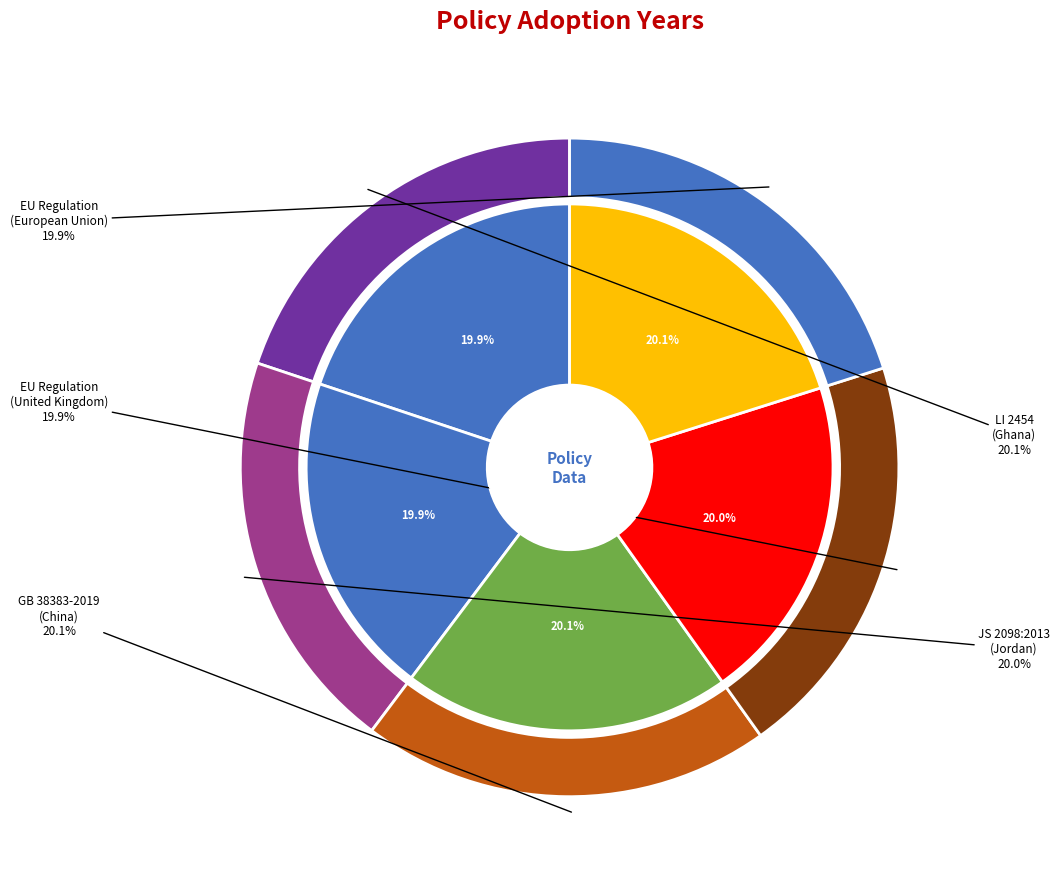

What portion of the pie excludes Commission Delegated Regulation (EU) - European Union?

80.1%